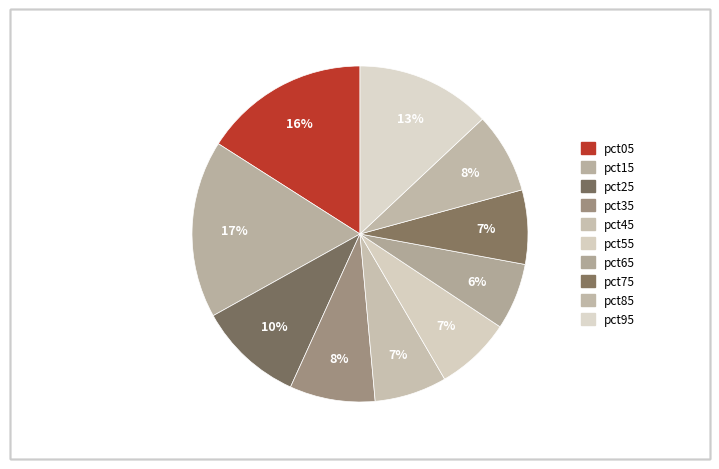

What percentage do pct15 and pct55 together represent?

24.4%